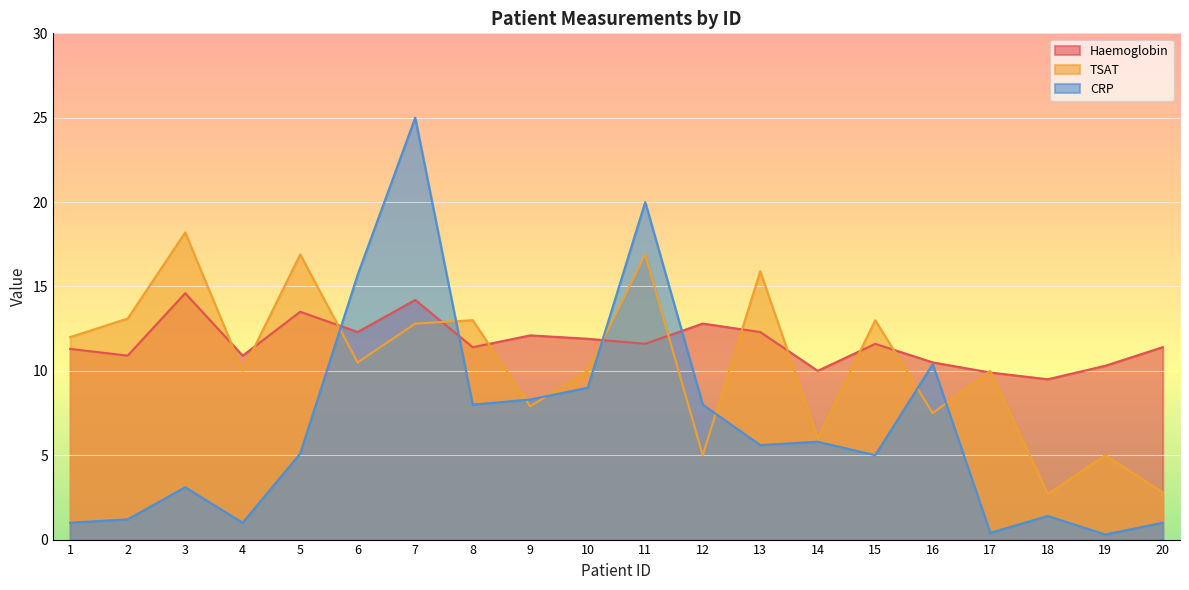

At which label does CRP reach its peak?

7